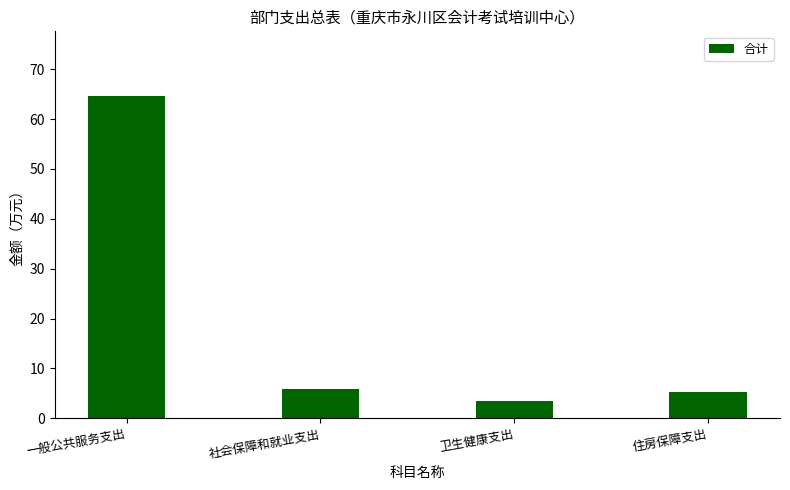

What is the label of the 4th bar from the left?

住房保障支出